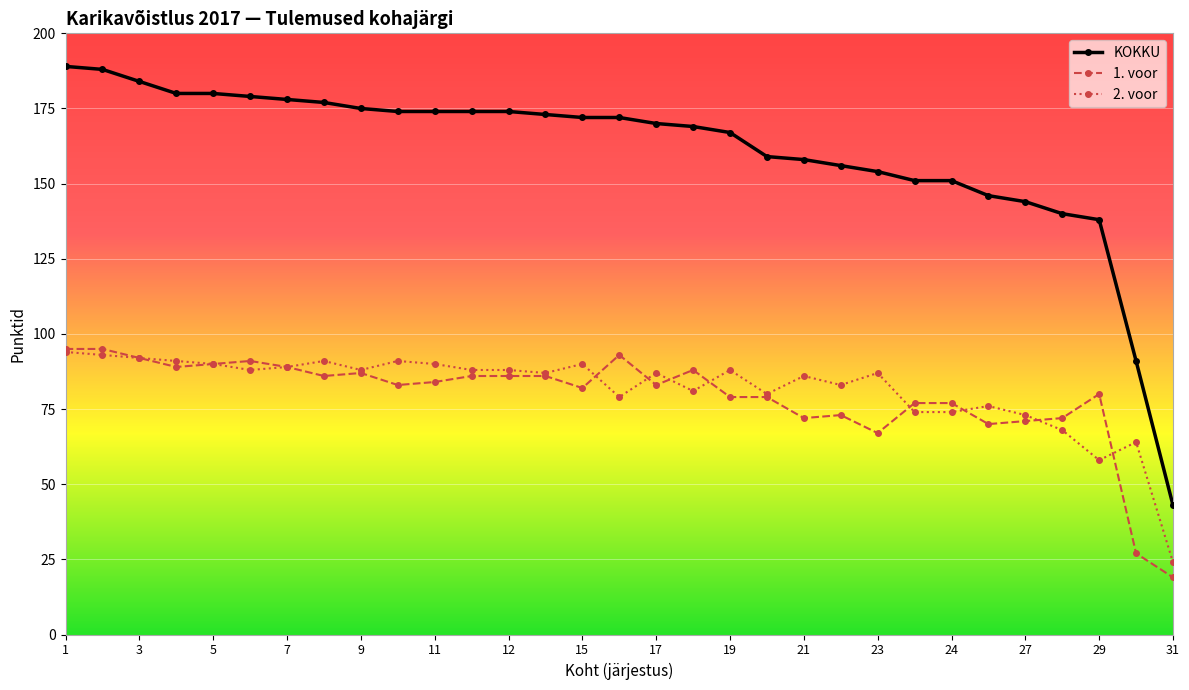

How many data points does each series have?

31